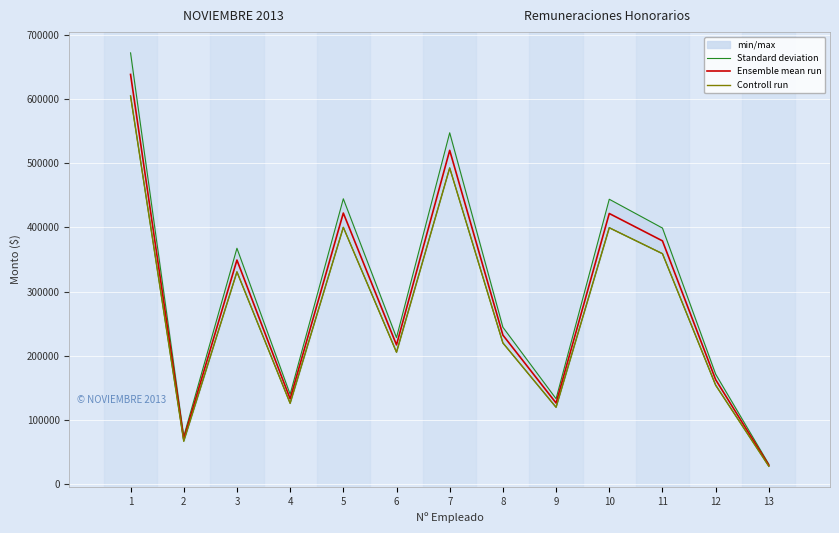

What is the average value of the Ensemble mean run series?

284724.6